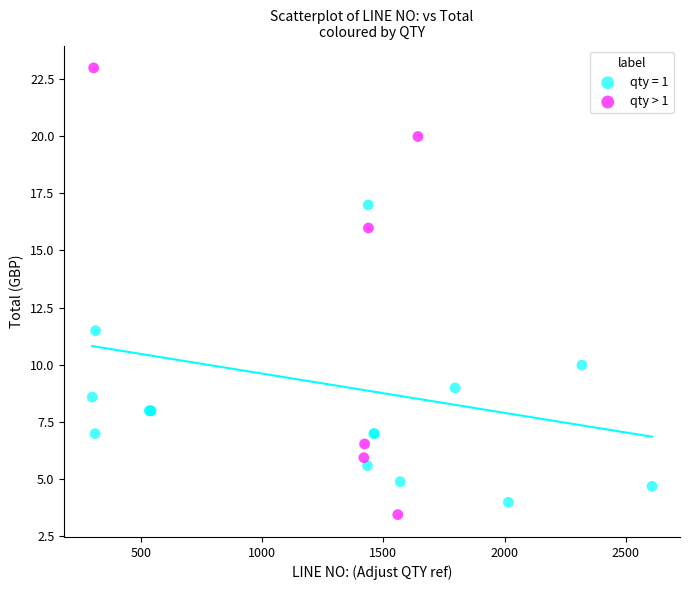

Which series contains the highest Y value?

qty > 1